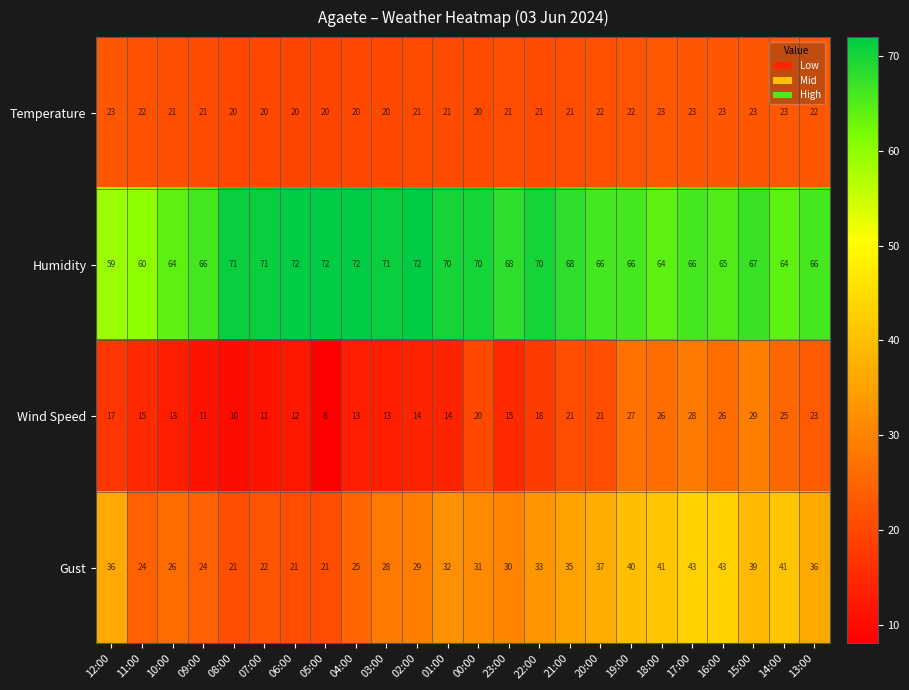

Between 17:00 and 16:00, which series saw the biggest shift?

Wind Speed